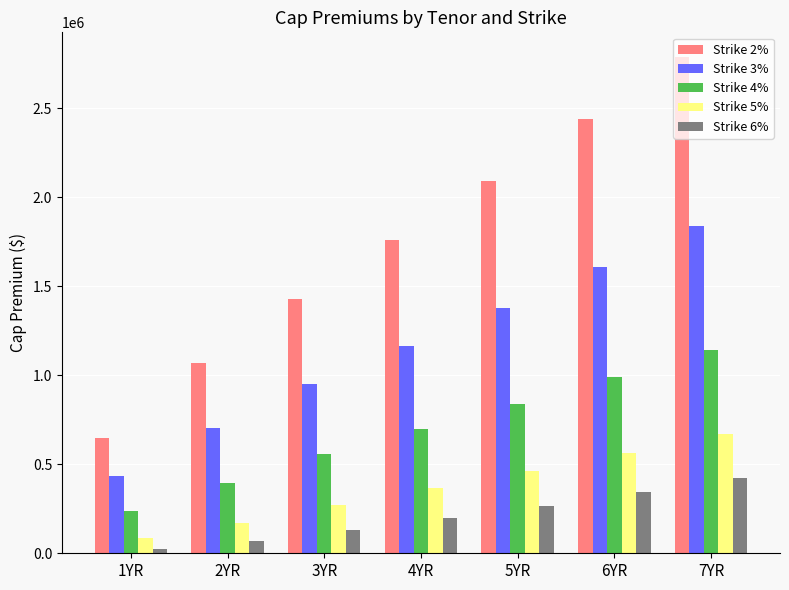

Which label corresponds to the largest value in the chart?

7YR